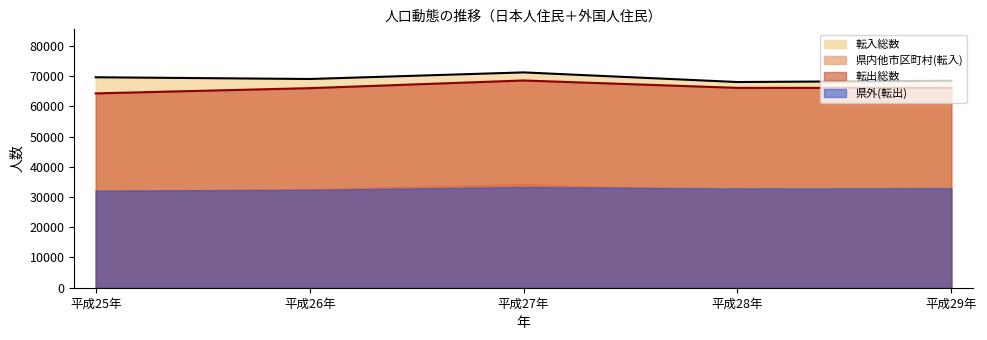

Is it true that 転入総数_line equals 68020 at 平成28年?

True